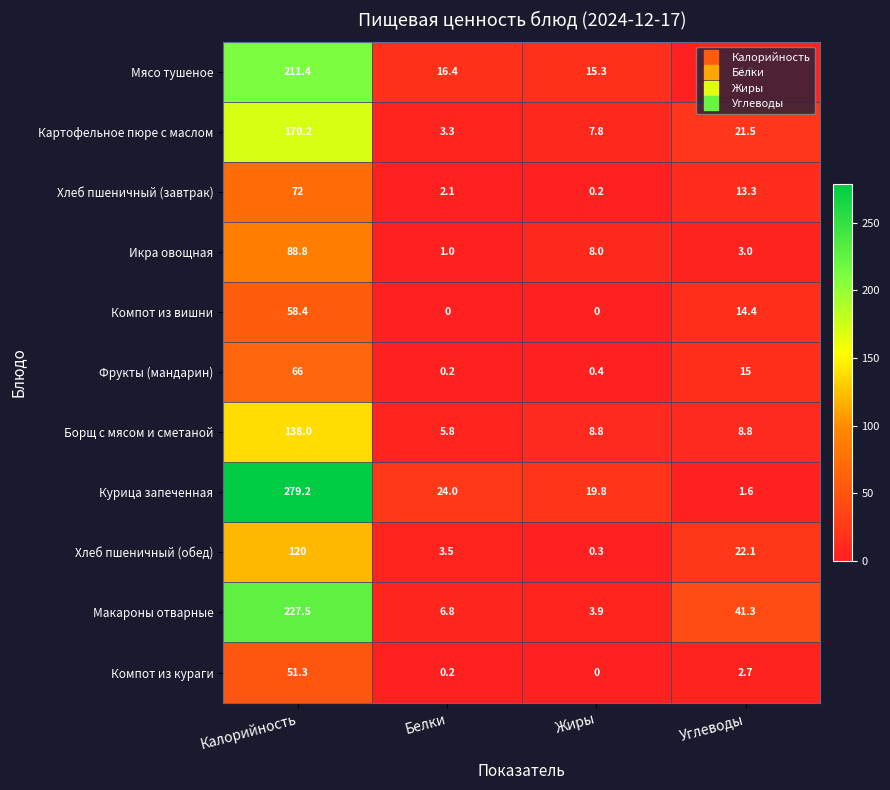

Between Калорийность and Жиры, which series saw the biggest shift?

Курица запеченная